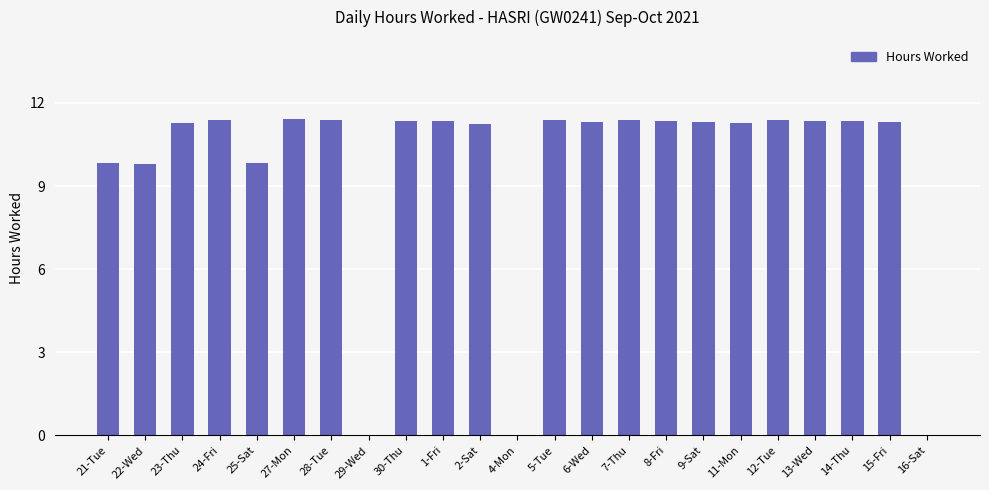

What is the sum of all values?

222.2